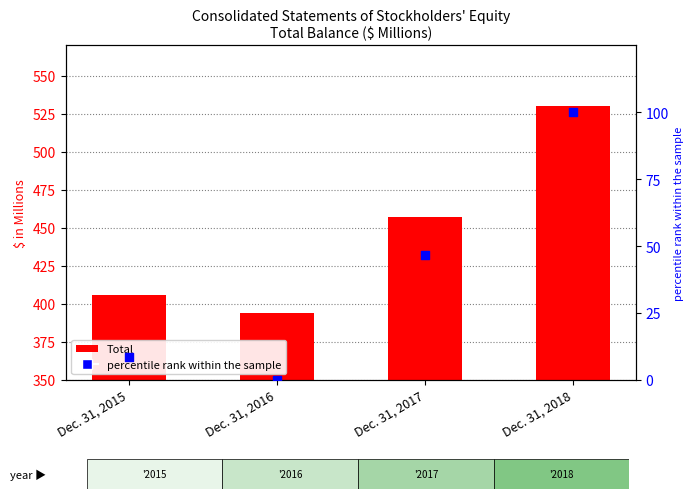

What is the total value across all series at Dec. 31, 2017?

503.9